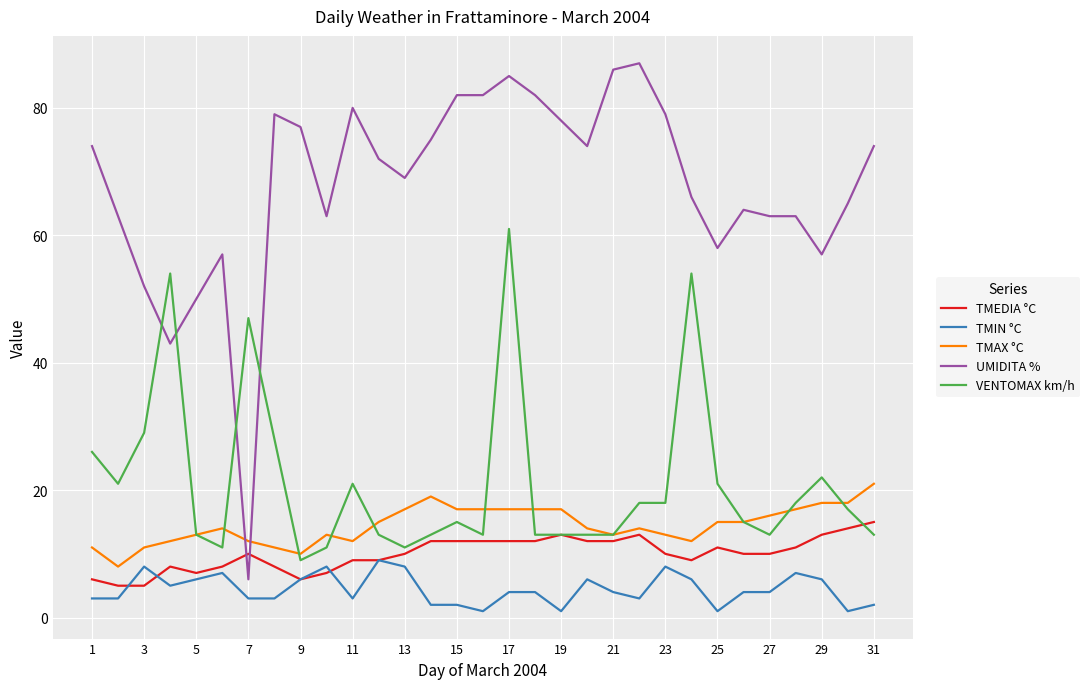

Which series has the largest total across all categories?

UMIDITA %